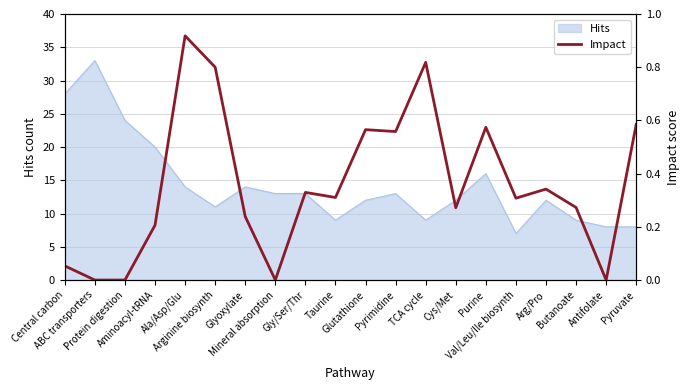

What is the maximum value shown in the chart?

0.9